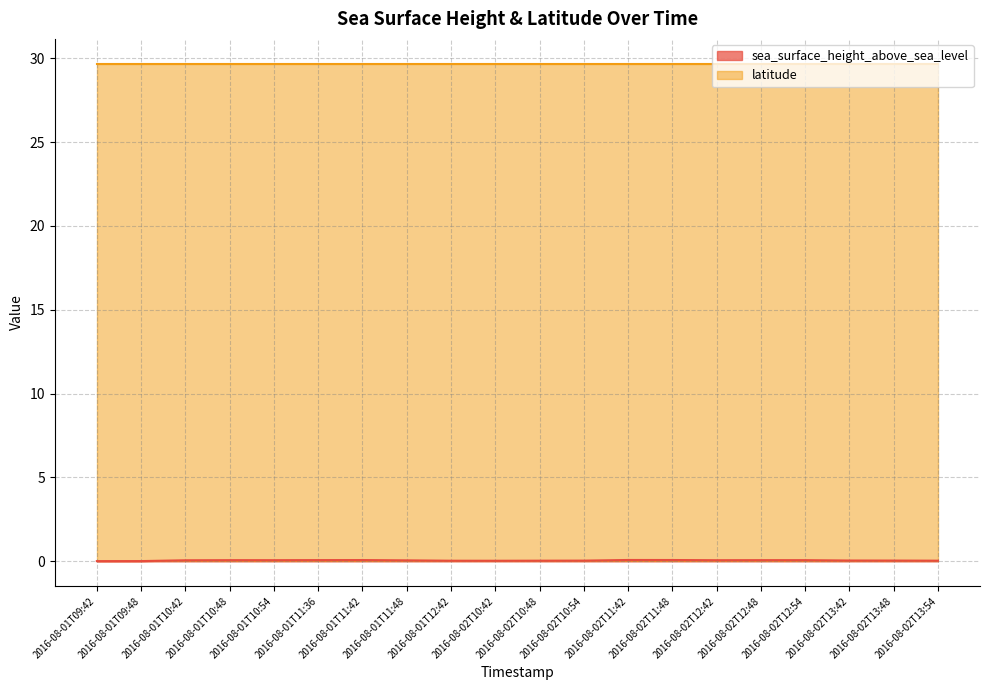

At which category does the data reach its first local peak?

2016-08-01T10:48